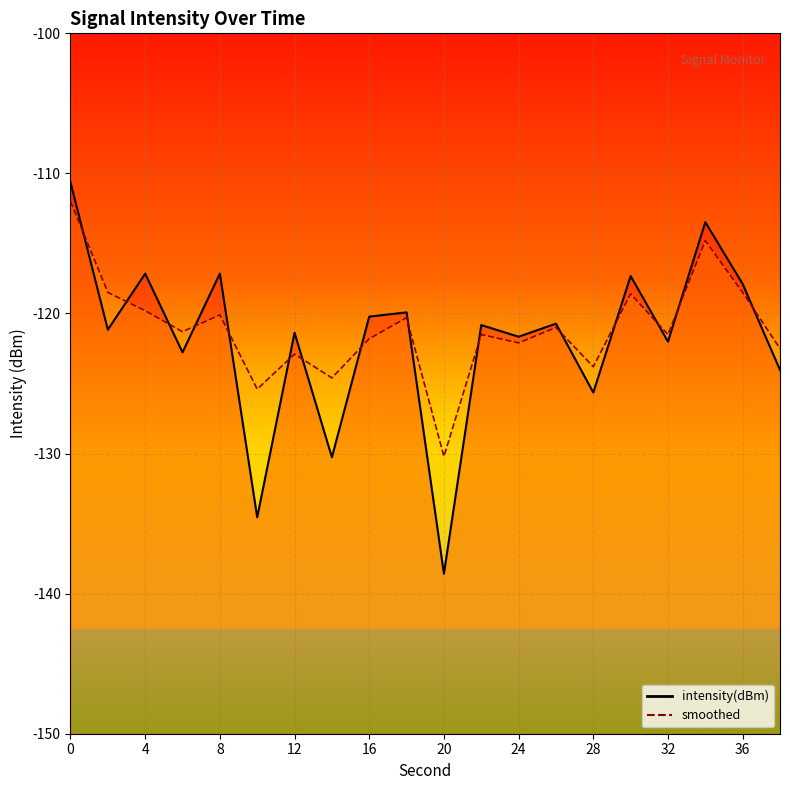

What is the value of the smoothed point at the 7th from the left?

-122.9